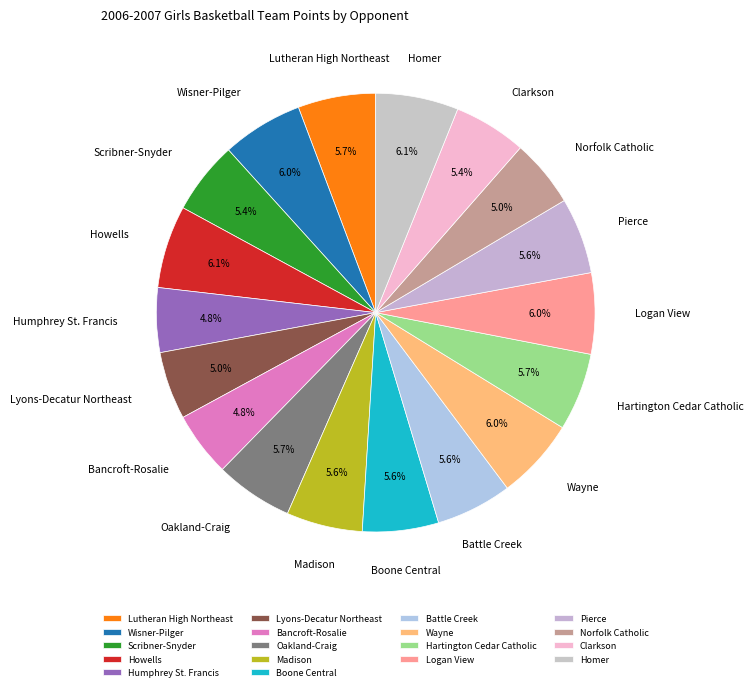

Approximately how many times larger is the value at Logan View compared to Madison?

1.1